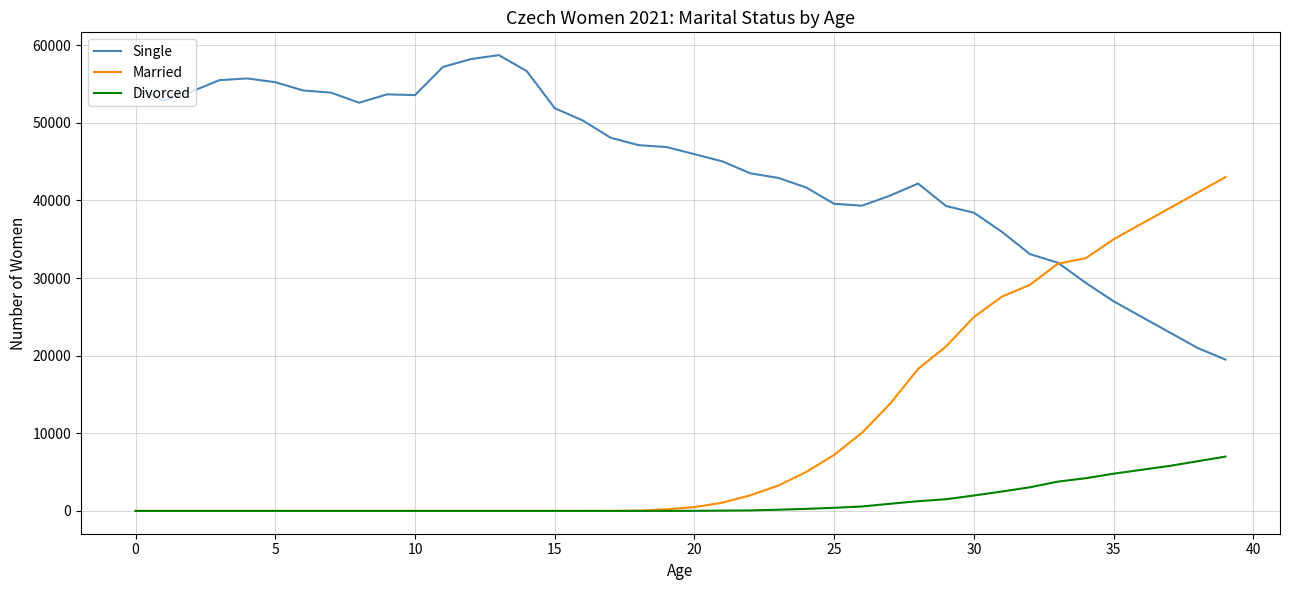

True or false: Divorced and Single cross at least once.

False